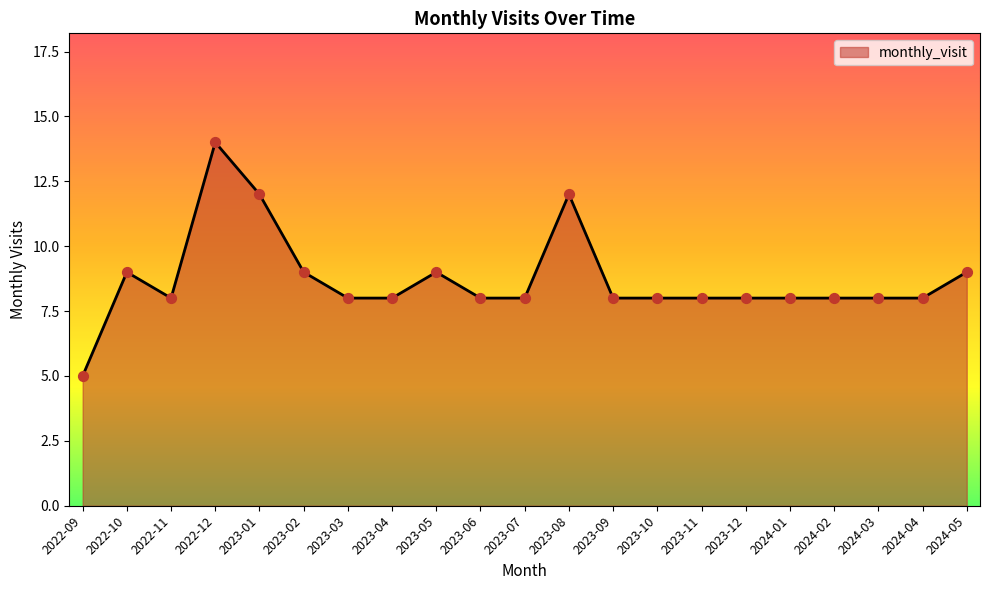

Approximately how many times larger is the value at 2023-05 compared to 2023-11?

1.1